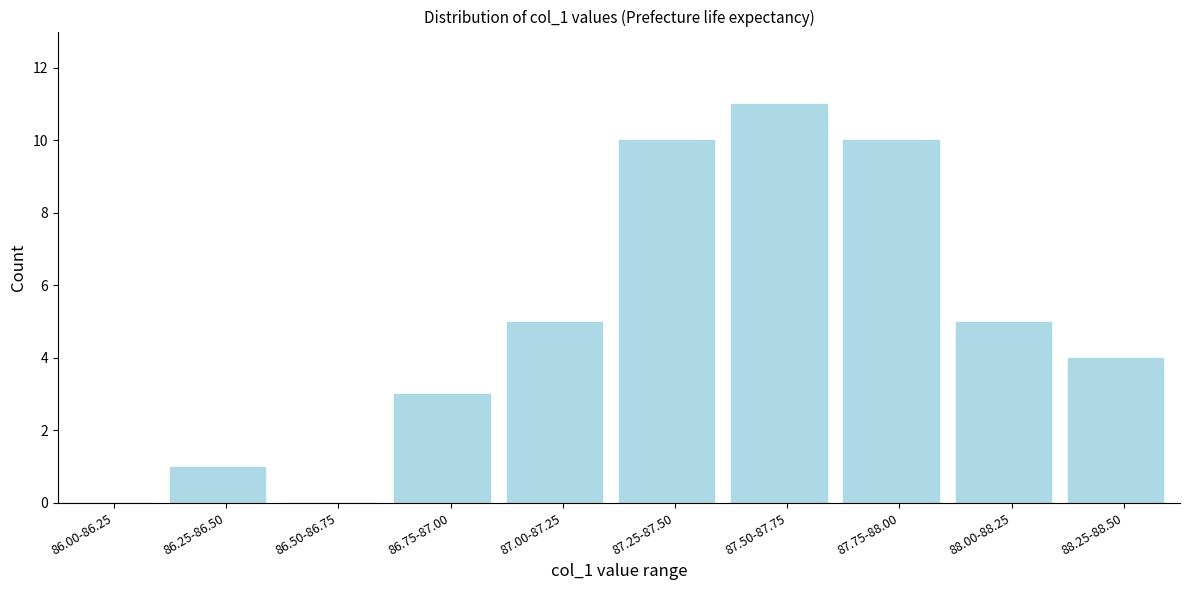

Reading left to right, extract all data points from this chart.

86.00-86.25=0	86.25-86.50=1	86.50-86.75=0	86.75-87.00=3	87.00-87.25=5	87.25-87.50=10	87.50-87.75=11	87.75-88.00=10	88.00-88.25=5	88.25-88.50=4